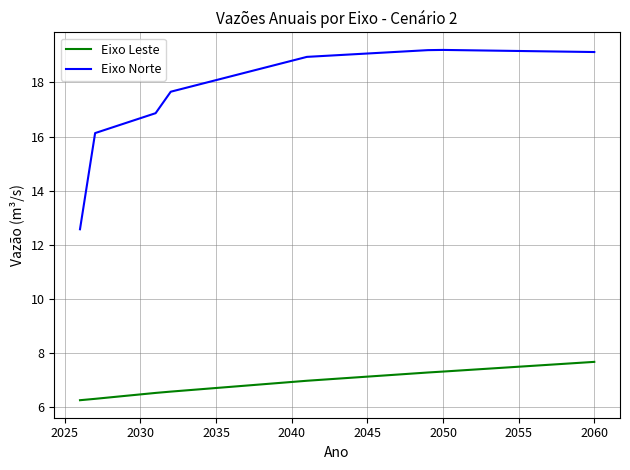

What is the maximum value shown in the chart?

19.2